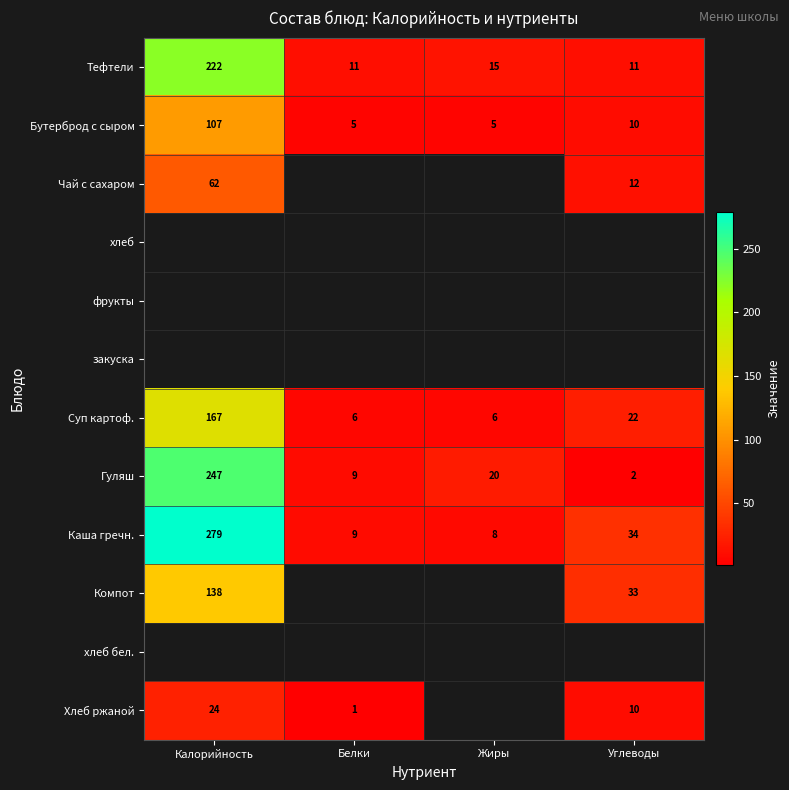

Which category has the highest value across all series?

Калорийность